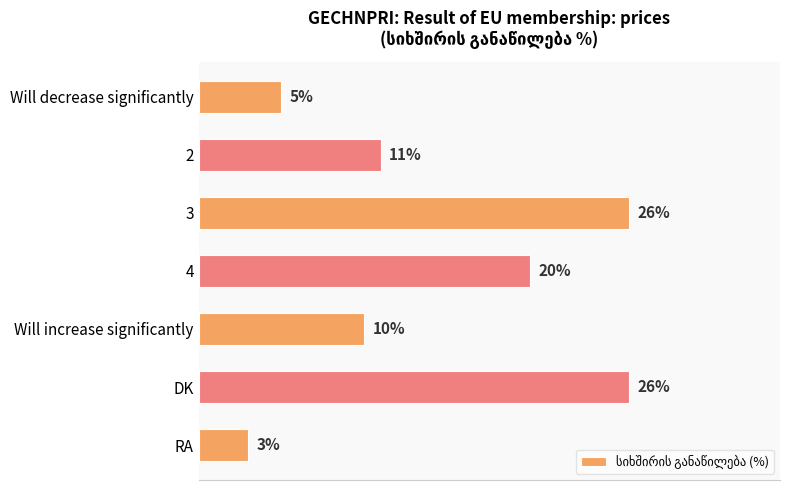

What is the label of the 6th bar from the top?

DK